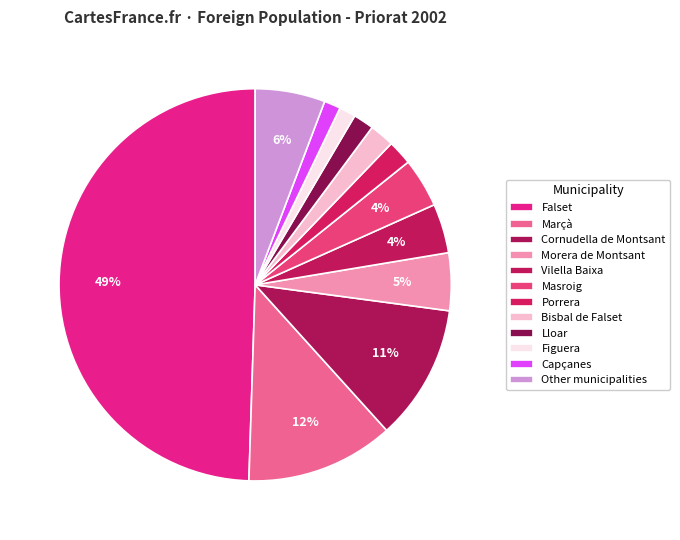

How many slices are in this pie chart?

12